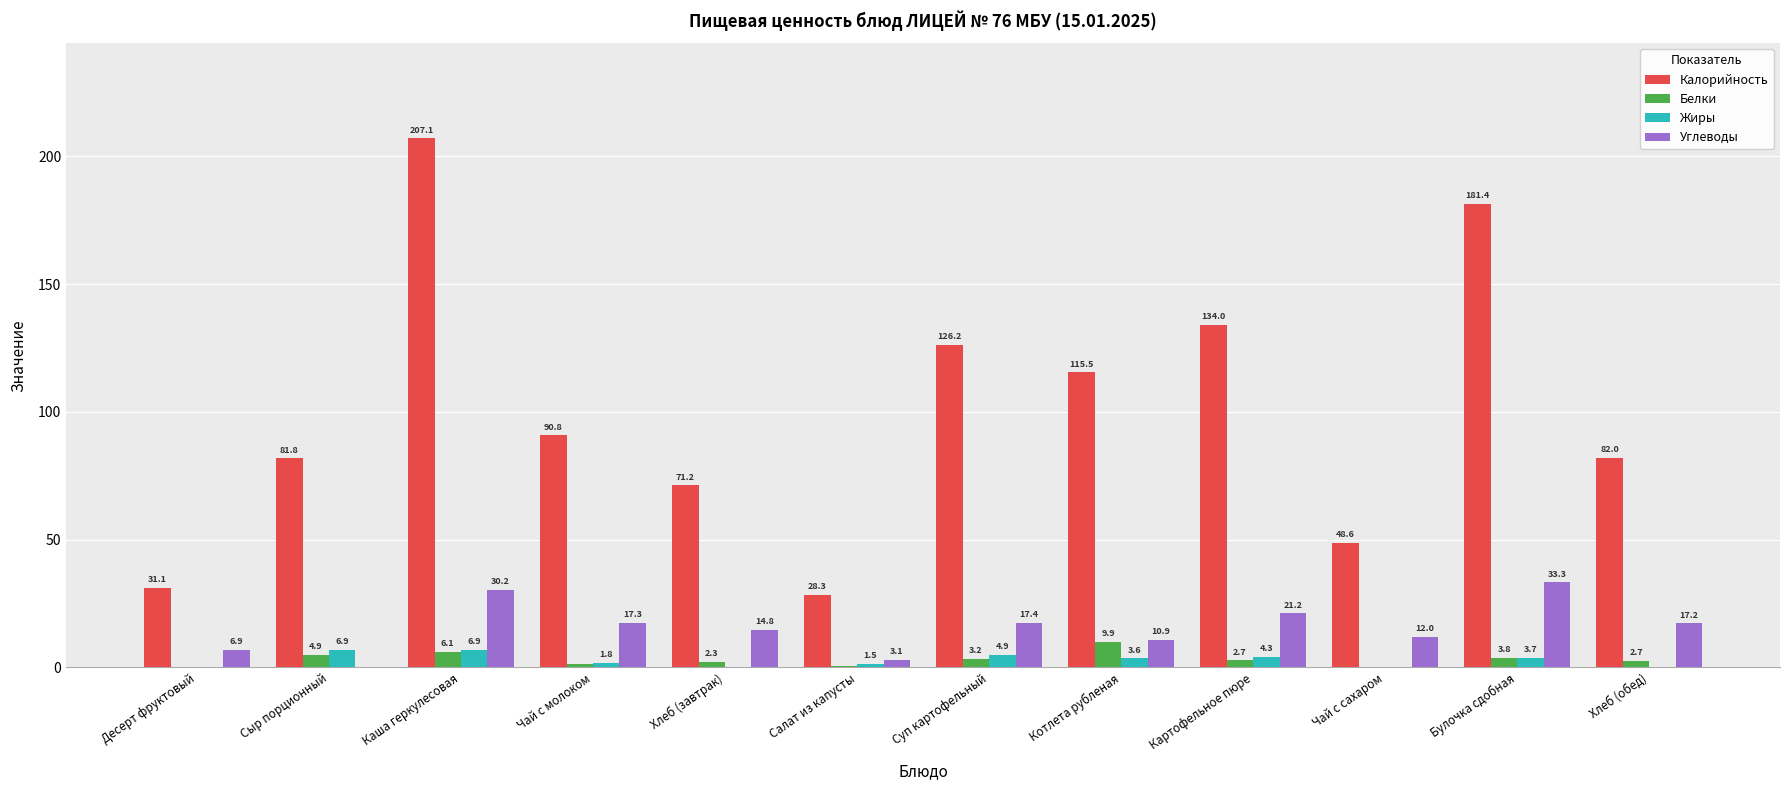

True or false: Углеводы has a value of 30.2 at Каша геркулесовая.

True